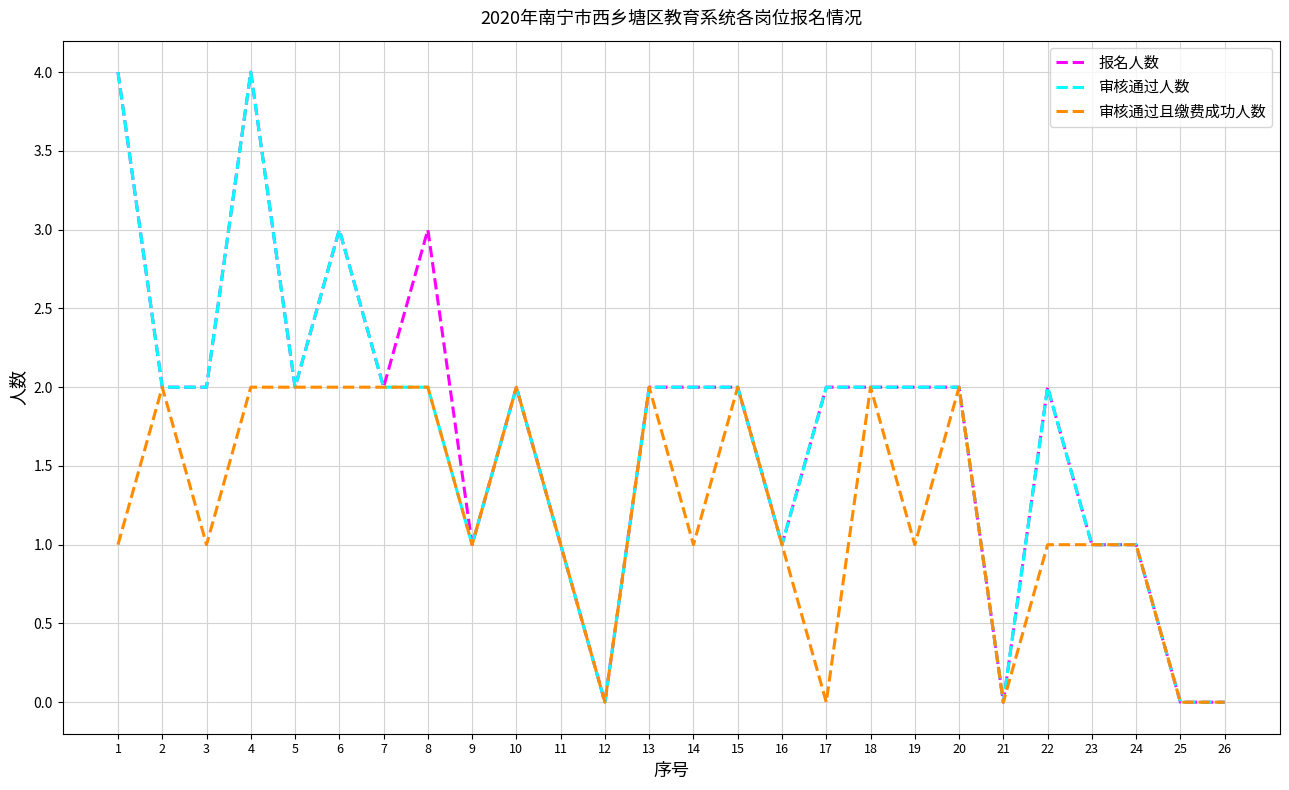

What is the difference between the highest and lowest values at 1?

3